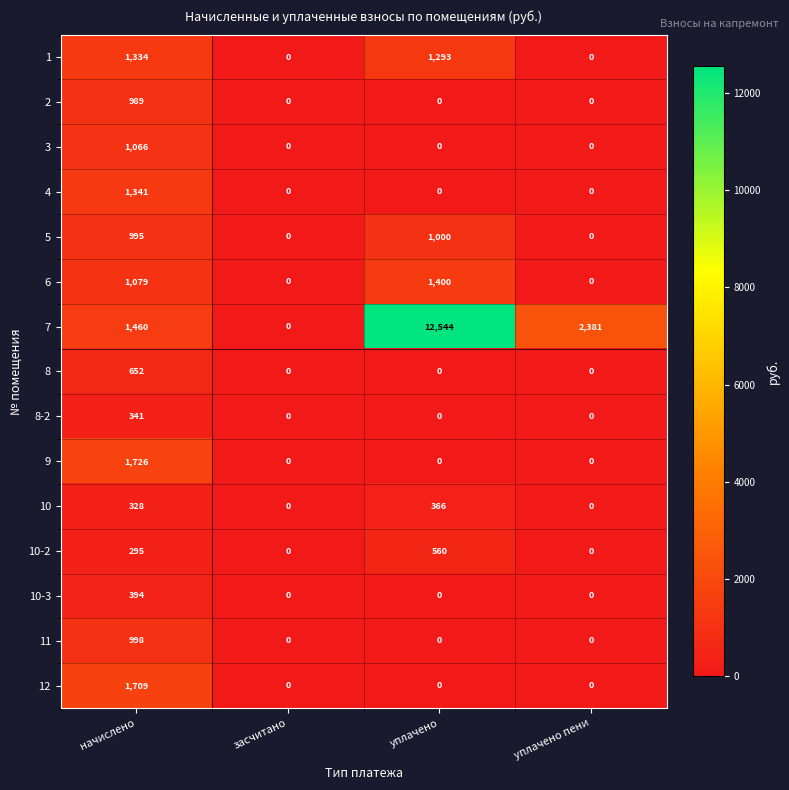

Which category has the highest value in the 10-2 series?

уплачено